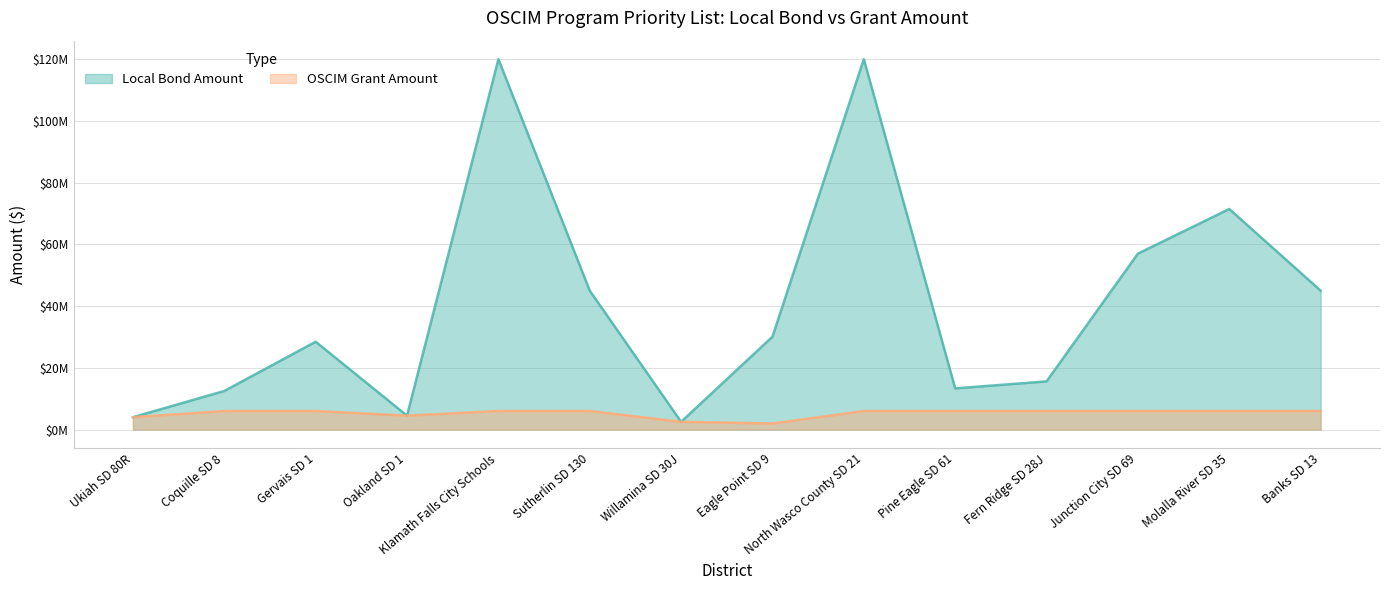

True or false: Local Bond Amount and OSCIM Grant Amount cross at least once.

False